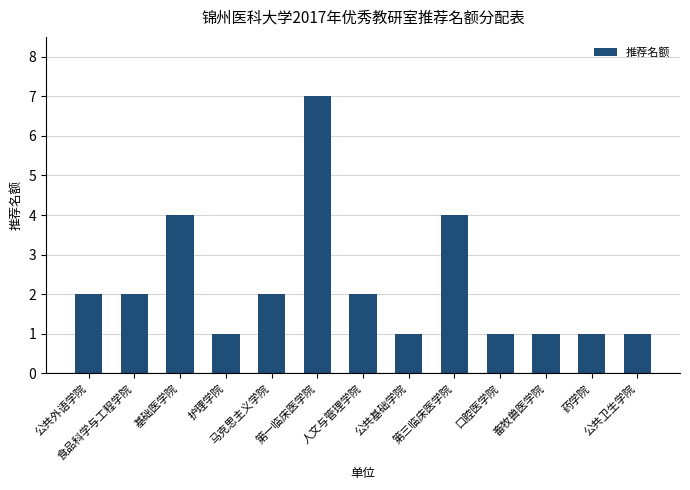

Reading left to right, list all the values displayed in this chart.

2	2	4	1	2	7	2	1	4	1	1	1	1